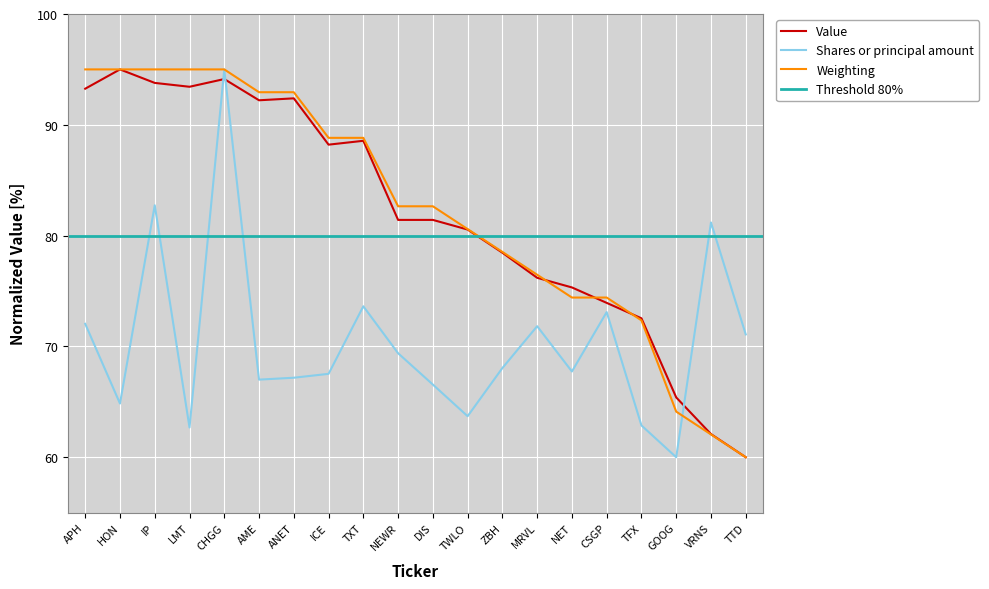

Which series has the largest range (max minus min)?

Value